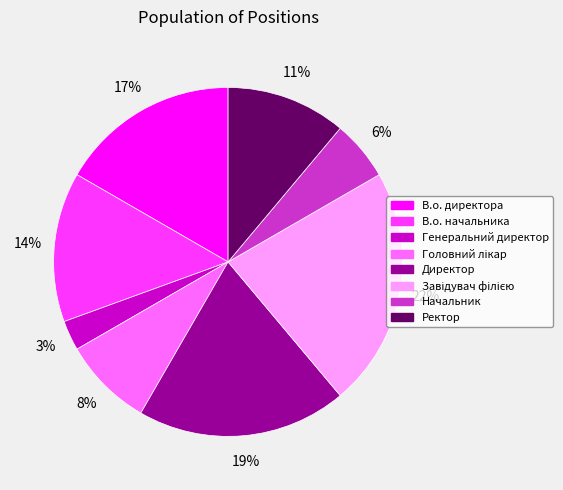

True or false: Начальник accounts for 6% of the total.

True